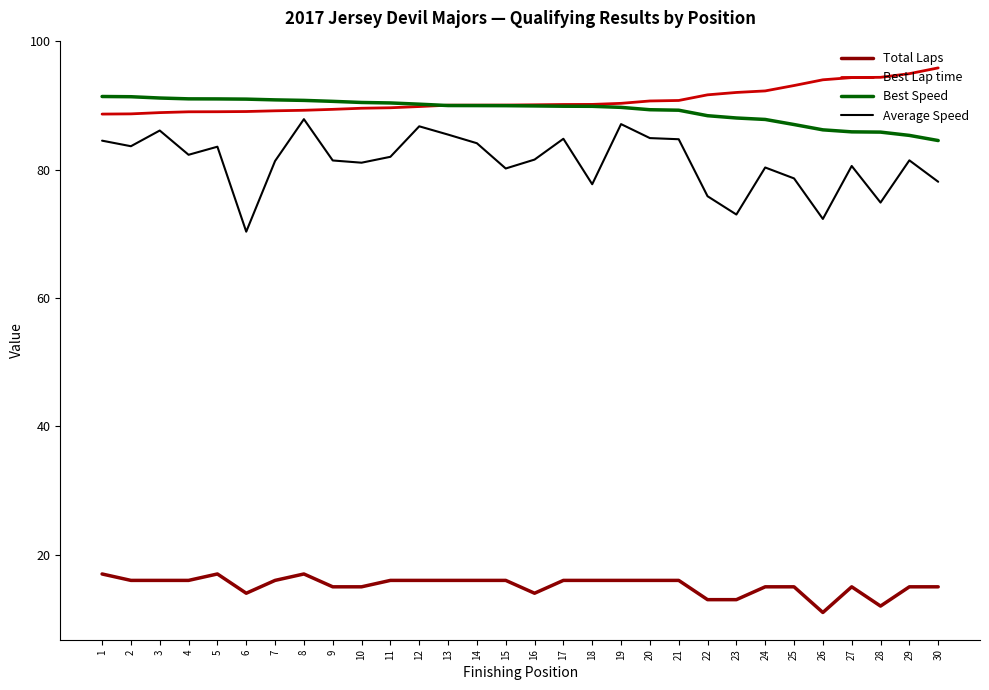

True or false: Total Laps has a value of 16.0 at 14.

True